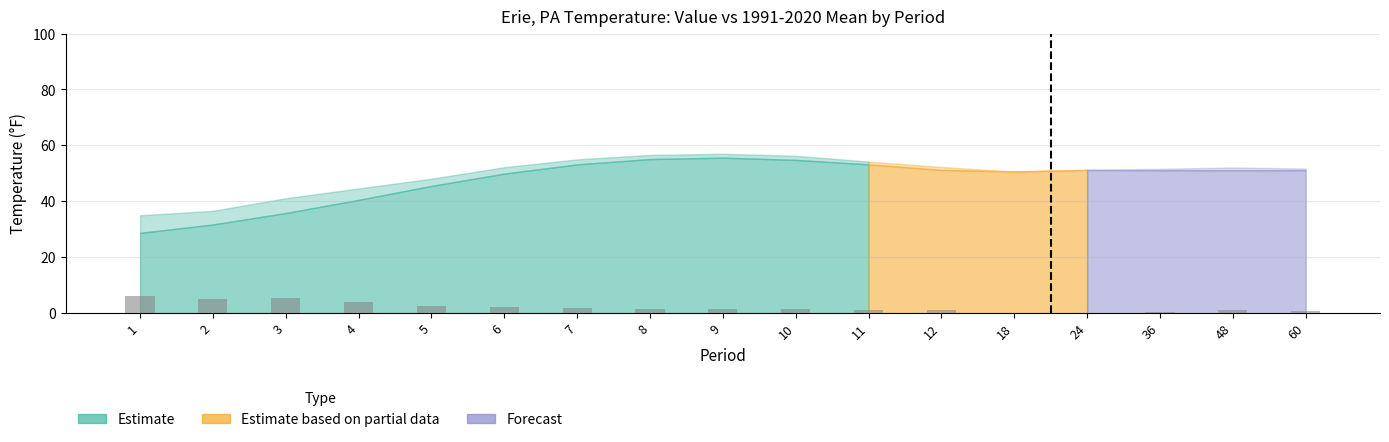

What is the sum of all values?

36.1